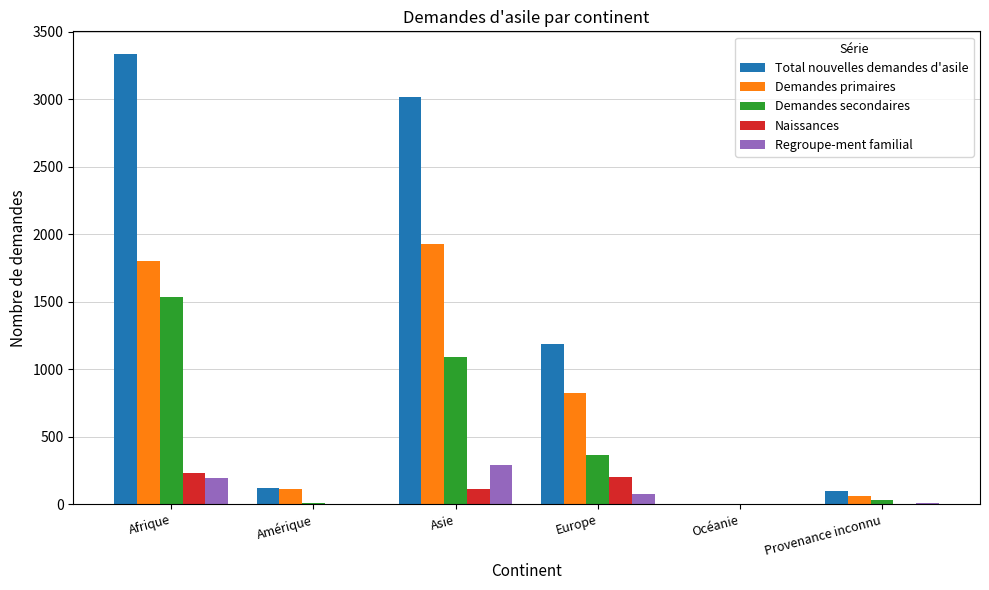

How many groups of bars are there?

6